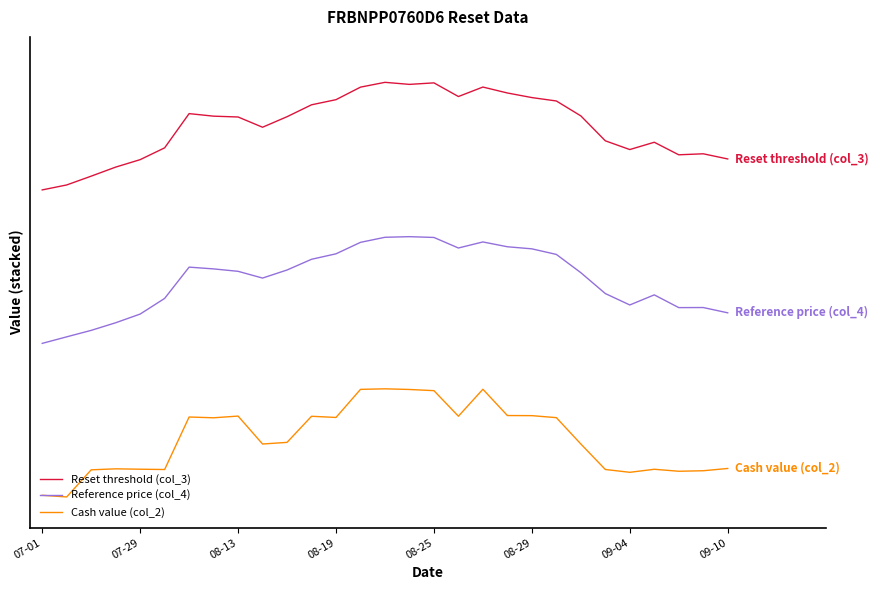

What are all the series names shown in the legend?

Reset threshold (col_3), Reference price (col_4), Cash value (col_2)